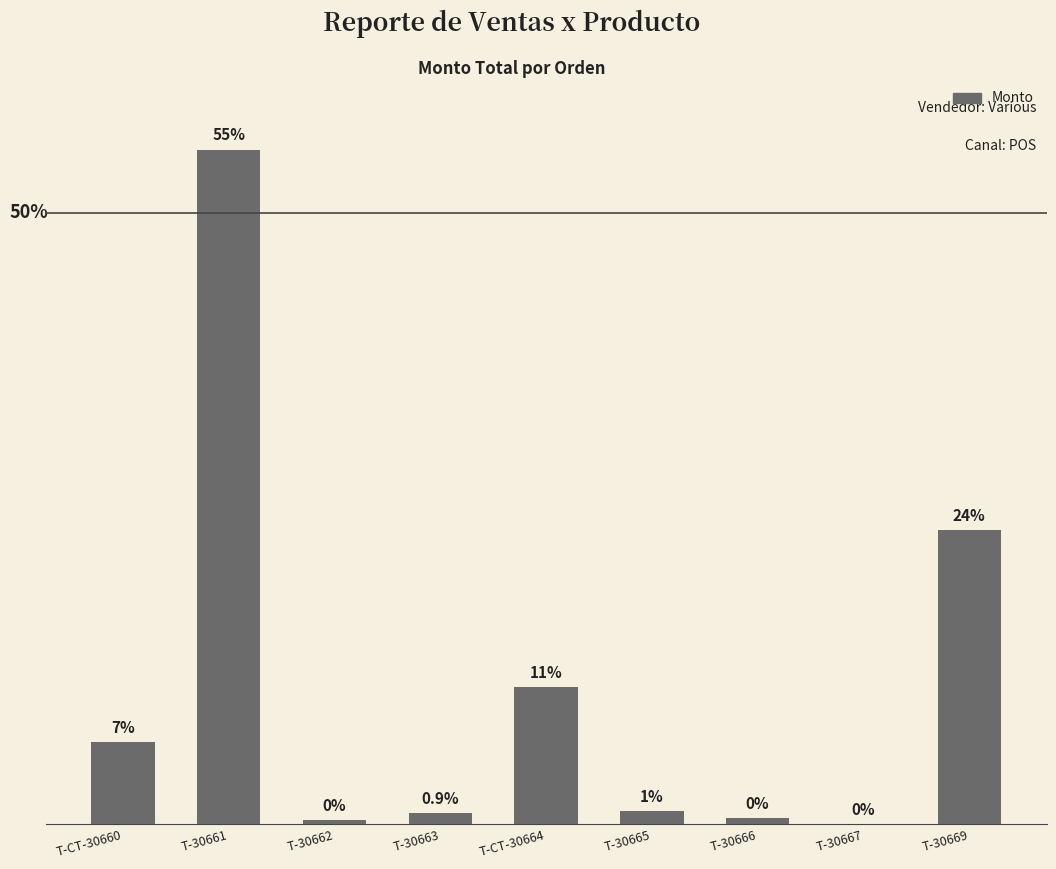

What is the sum of the values at T-30666 and T-30663?

8604.9